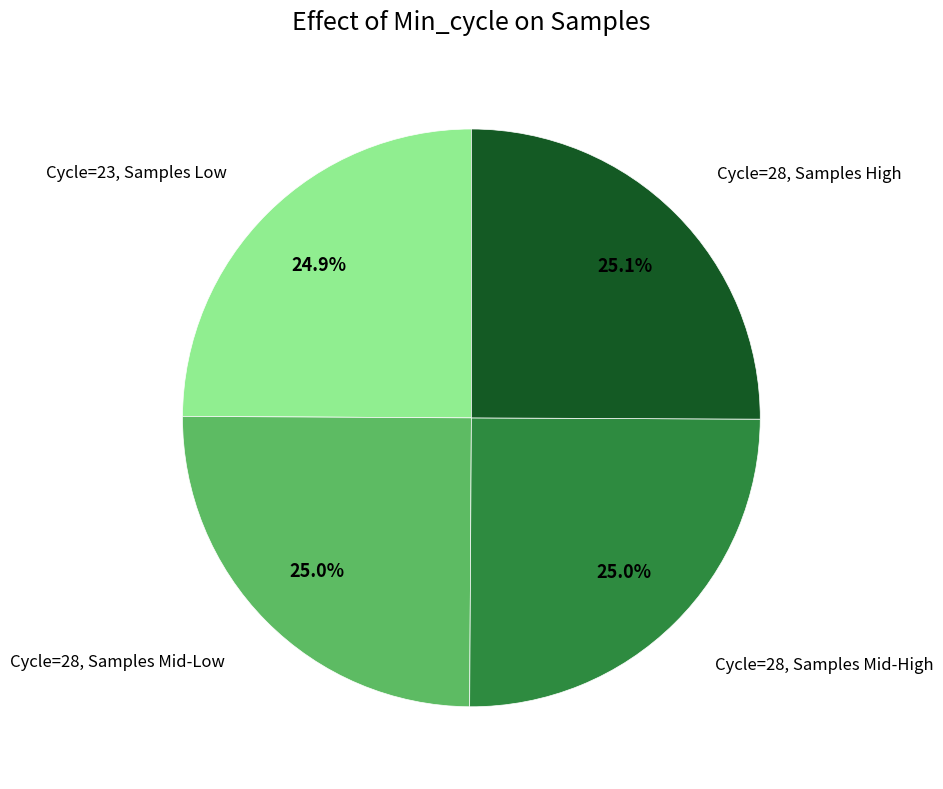

Is there any slice that represents more than half of the pie?

No